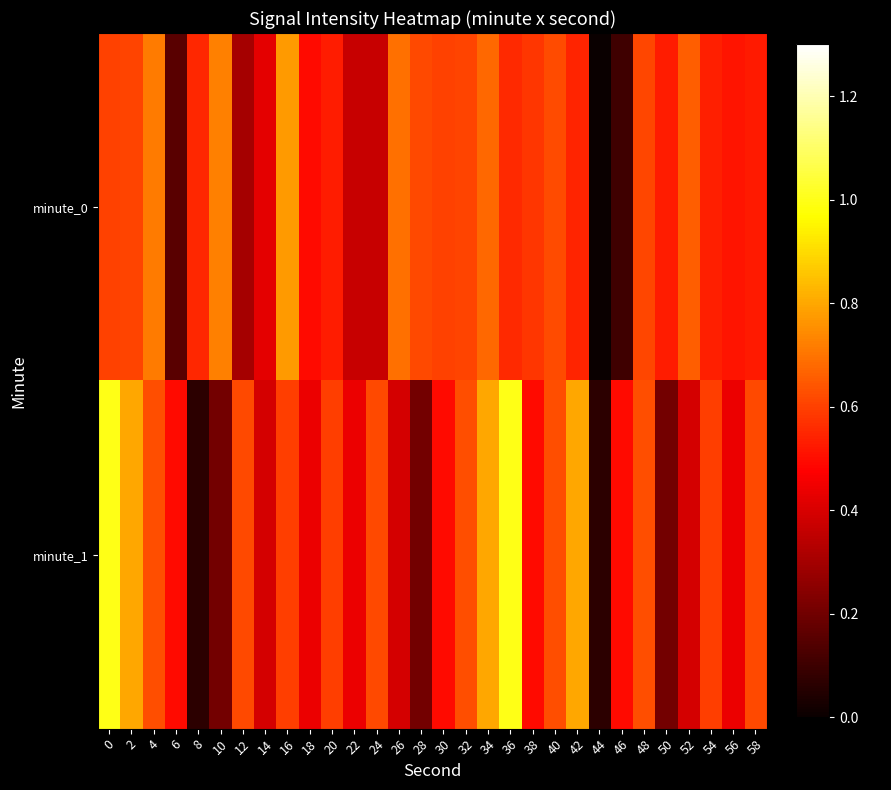

At 42, list the series in order from largest to smallest.

minute_1, minute_0